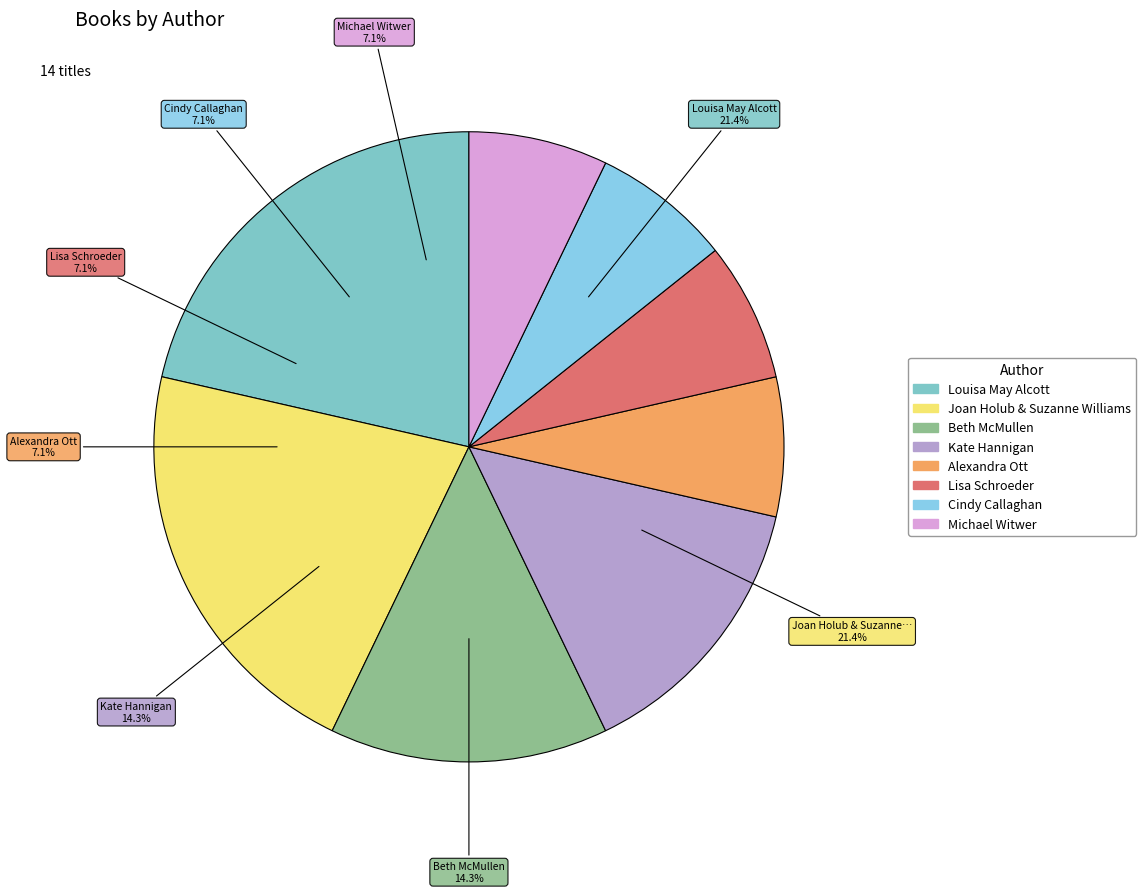

What percentage is the Joan Holub & Suzanne Williams slice, to the nearest percent?

21%